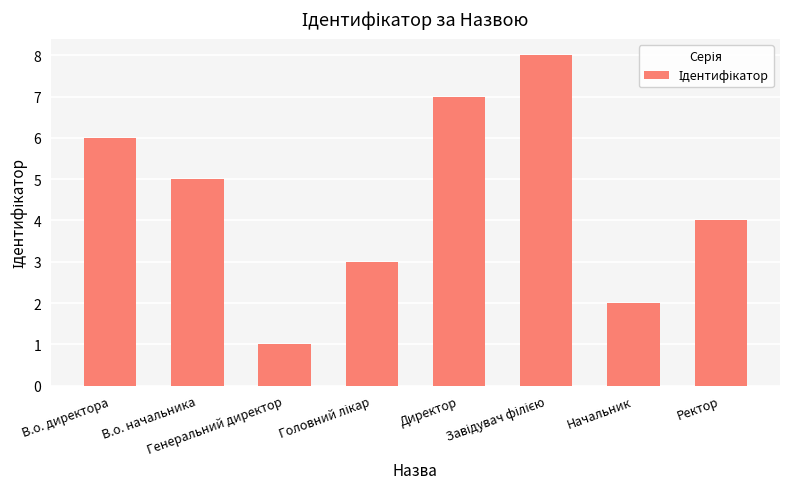

What is the value of the 4th bar from the left?

3